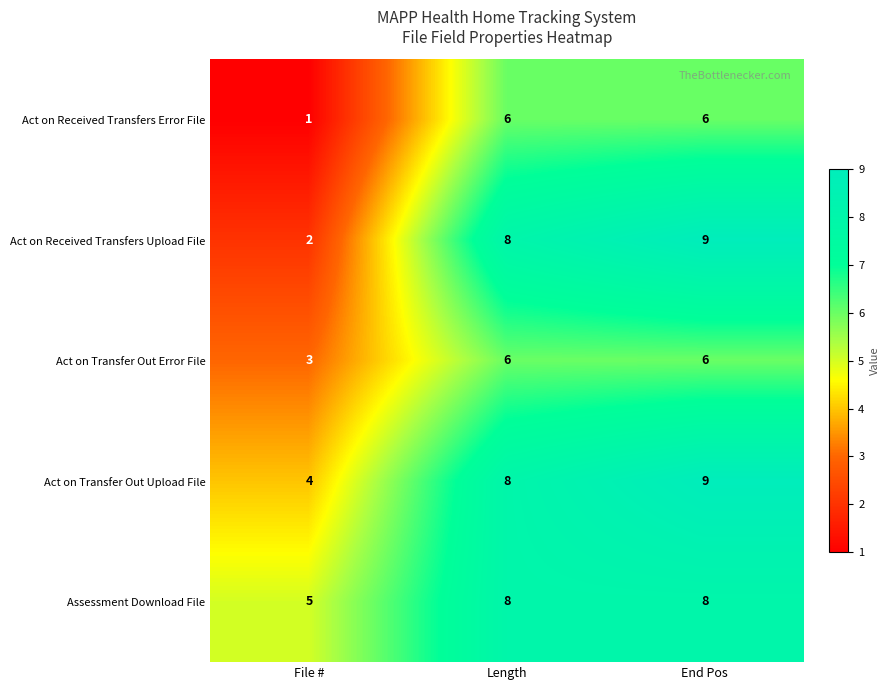

What is the spread (max minus min) of values at Length?

2